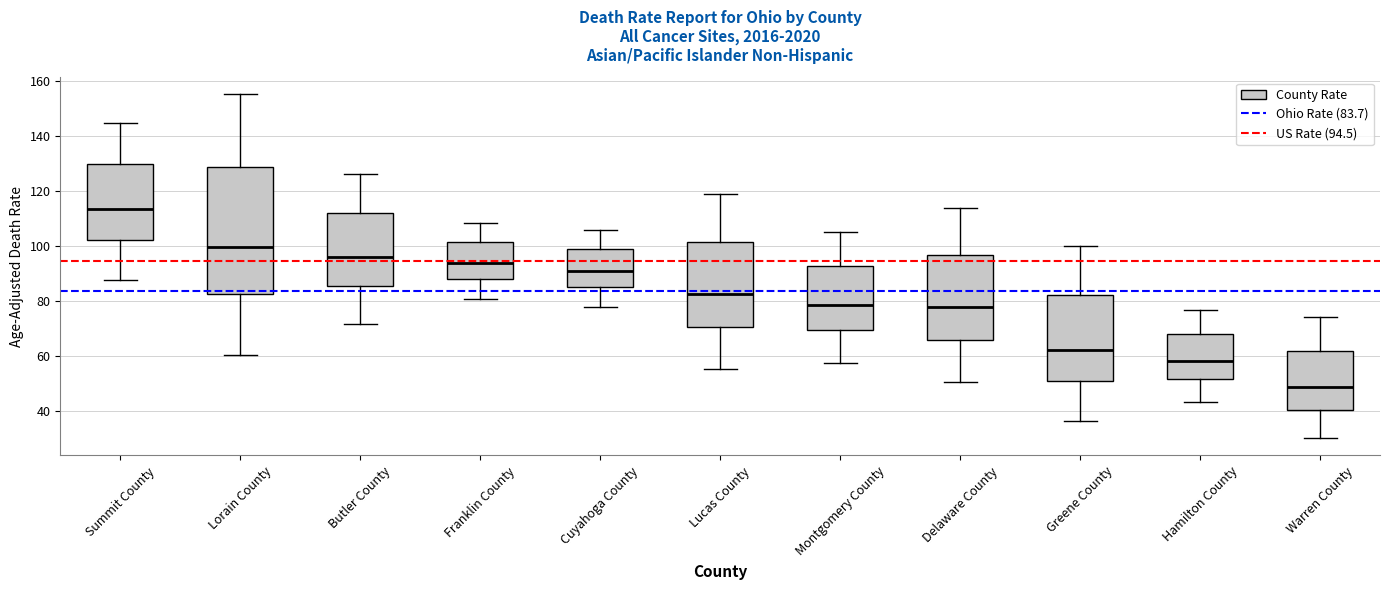

Which box has the lowest median line?

Warren County